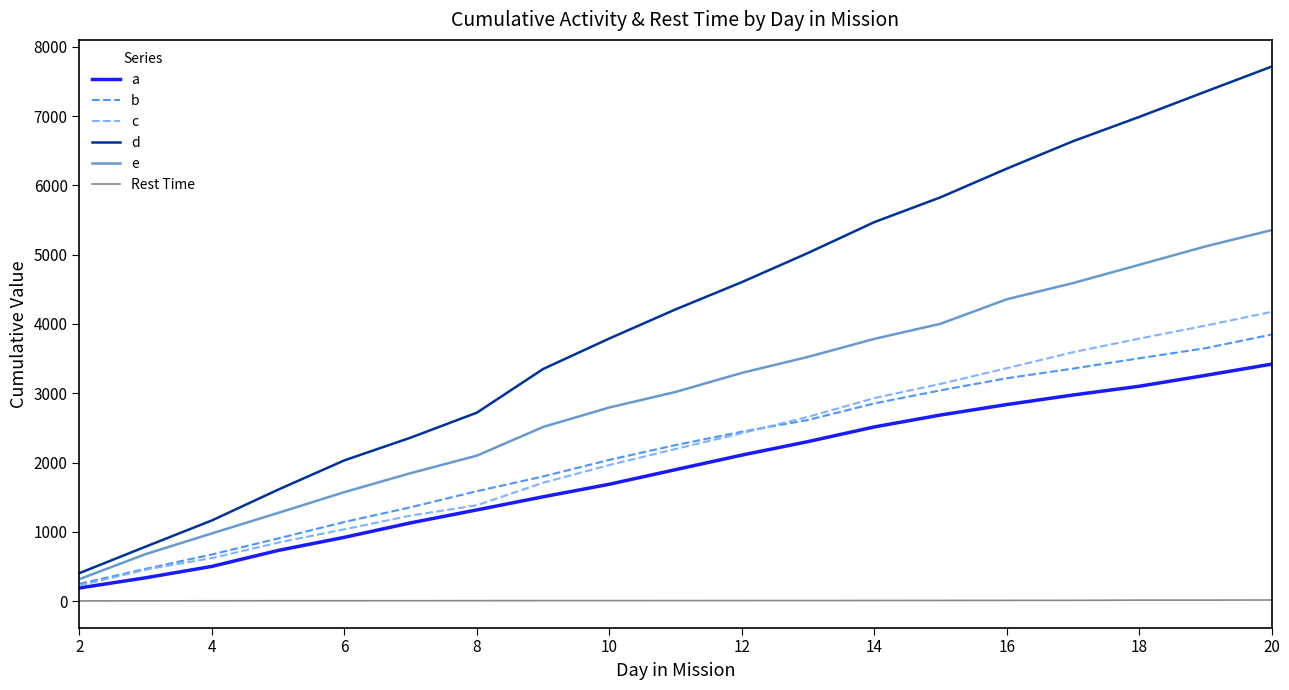

What is the greatest value displayed?

7715.4